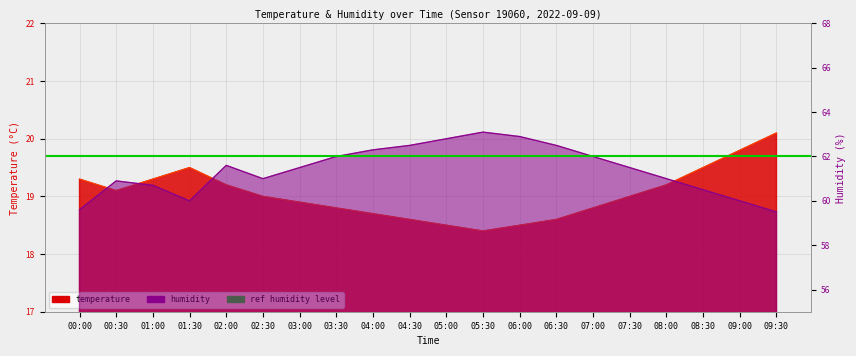

The temperature series shows 19.5 at 01:30. True or false?

True